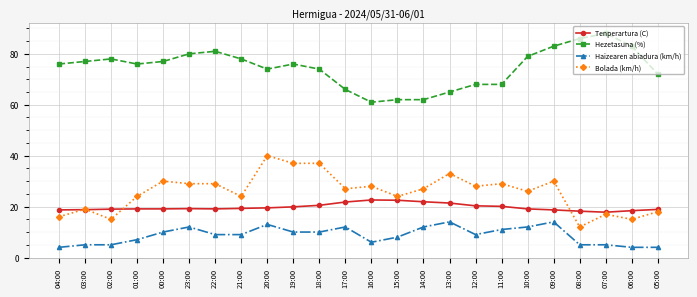

What is the label of the 16th point from the left?

13:00